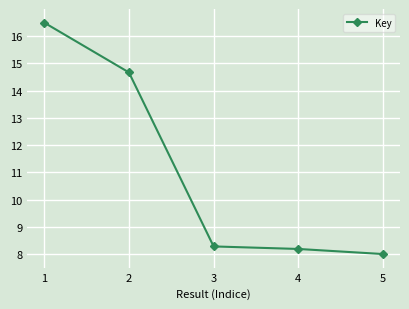

What is the greatest value displayed?

16.5